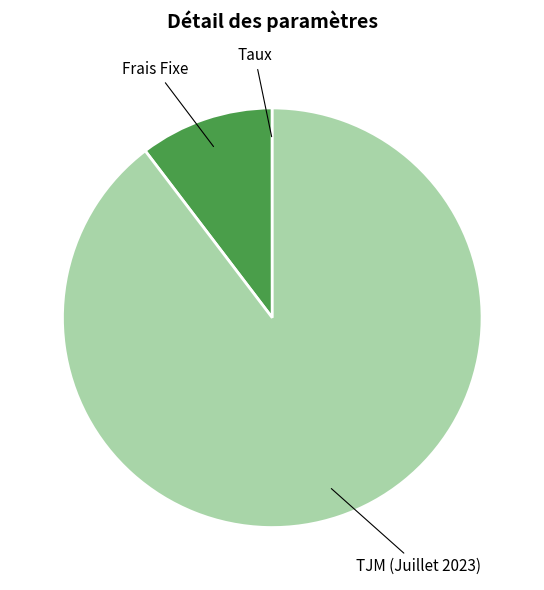

Is there a majority slice in this chart?

Yes